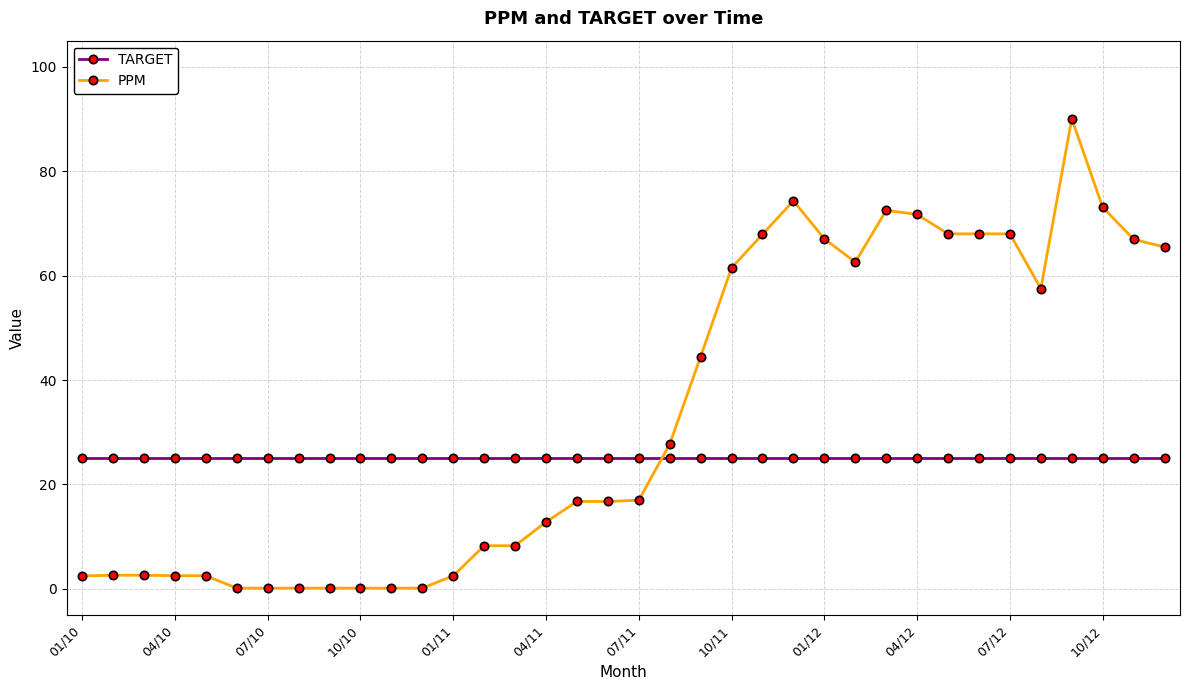

What is the value of the TARGET point at the 21st from the left?

25.0